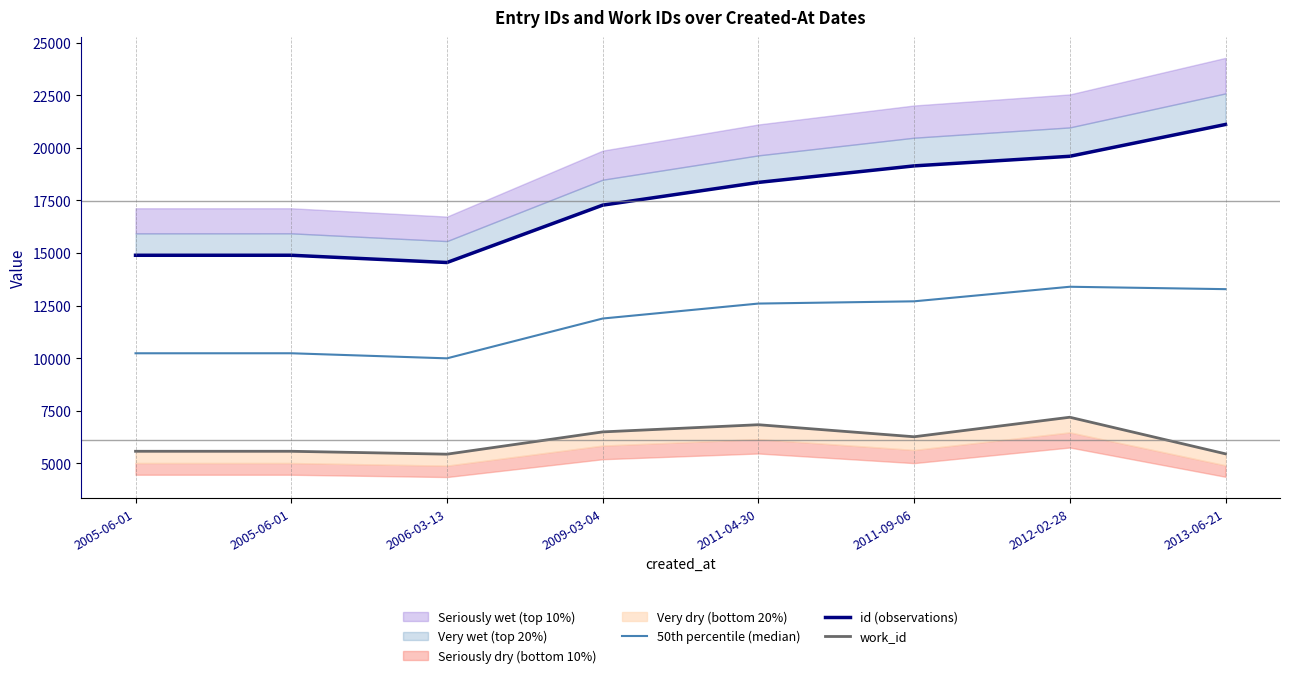

Which category has the lowest value in the 50th percentile (median) series?

2006-03-13